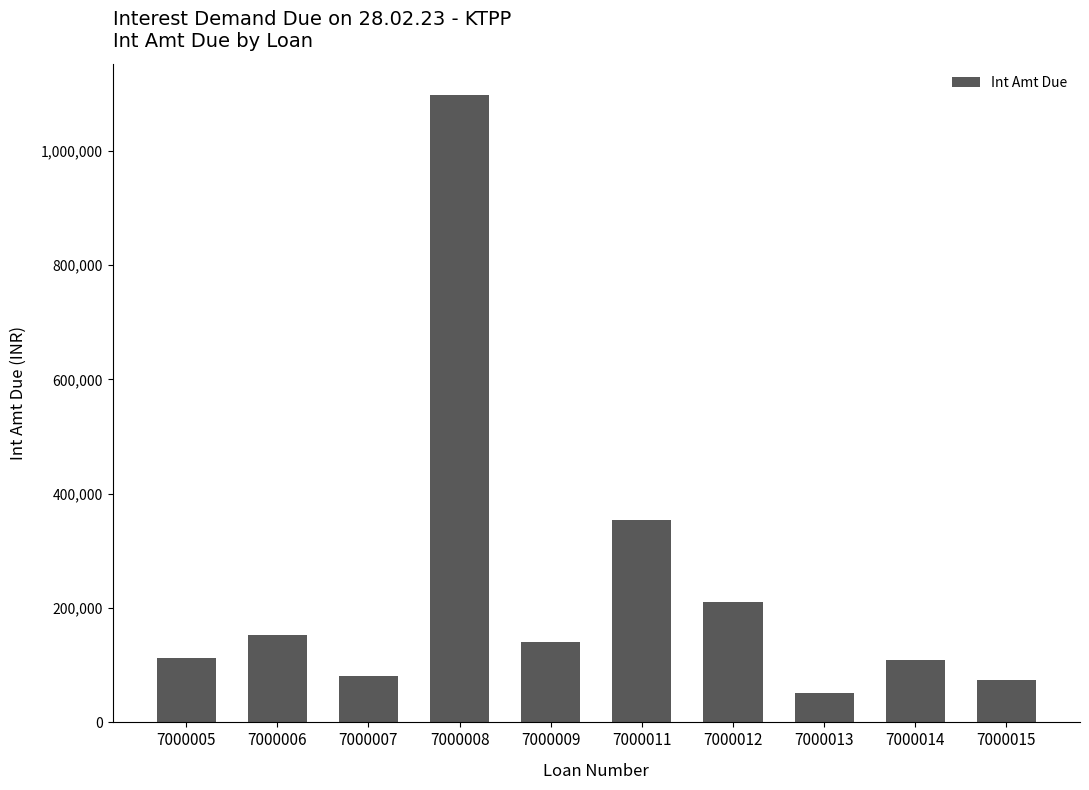

What is the difference between the second highest and second lowest values?

279652.8